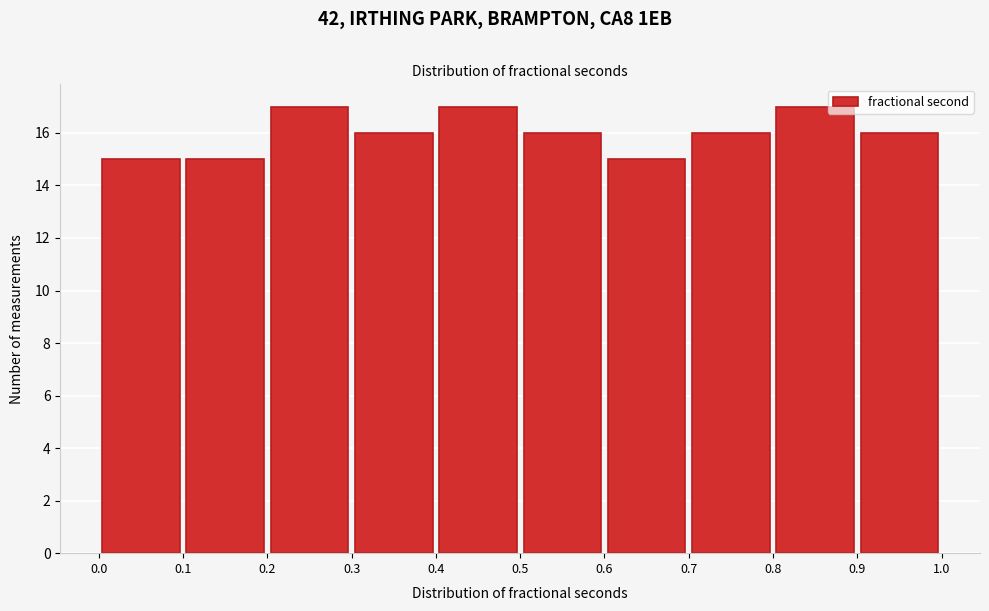

Reading left to right, transcribe this chart: for each bar, give the range it covers on the x-axis and its height. The values are not printed on the chart, so give them approximately, as read against the axis.

0.0 to 0.1: 15
0.1 to 0.2: 15
0.2 to 0.3: 17
0.3 to 0.4: 16
0.4 to 0.5: 17
0.5 to 0.6: 16
0.6 to 0.7: 15
0.7 to 0.8: 16
0.8 to 0.9: 17
0.9 to 1.0: 16